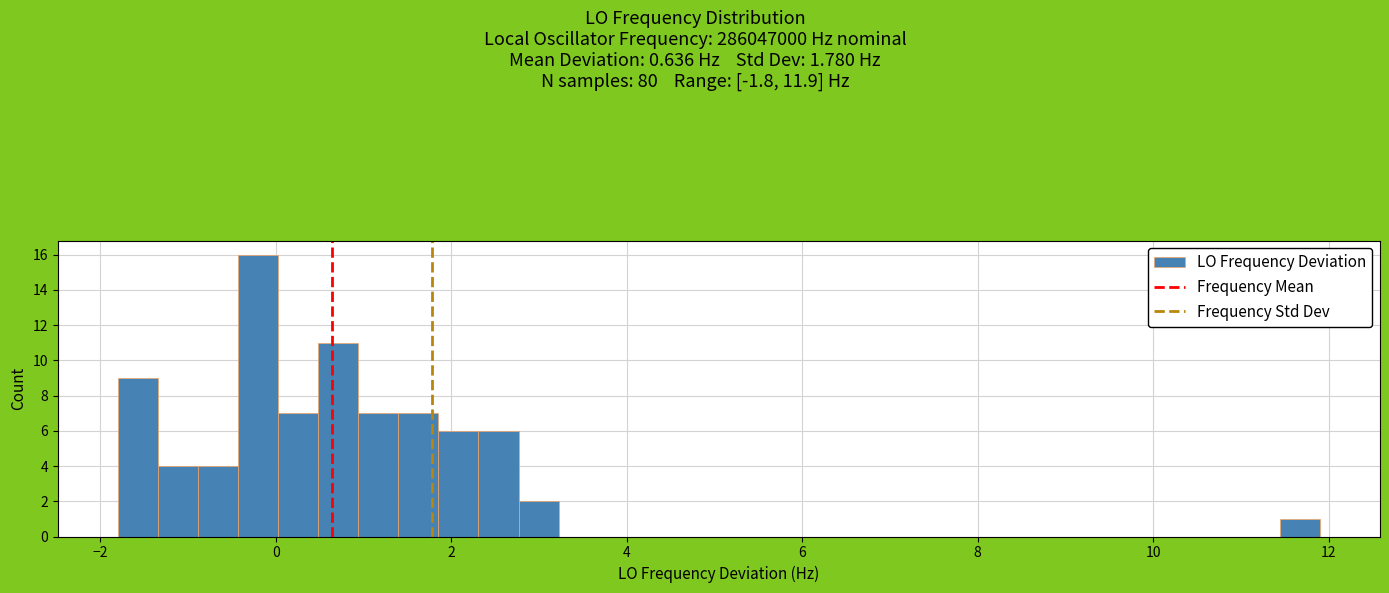

Read against the x-axis, roughly where is the centre of the tallest bar?

-0.2